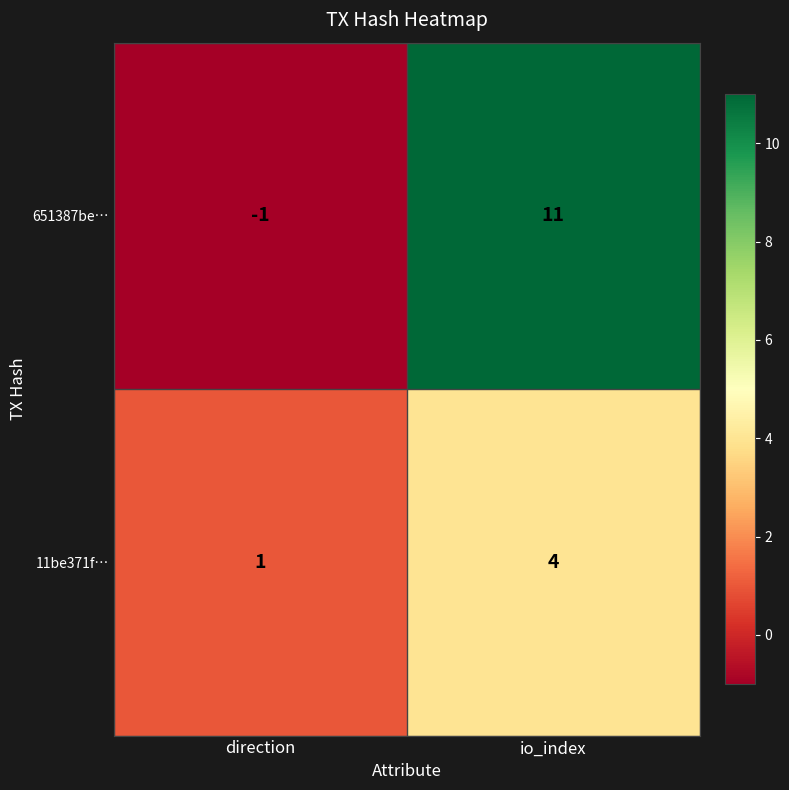

How many data points in 11be371f… are less than 4?

1